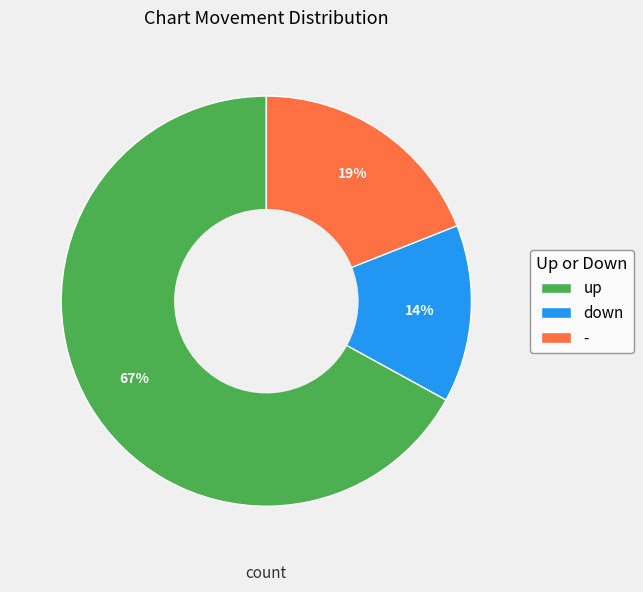

Is there any slice that represents more than half of the pie?

Yes